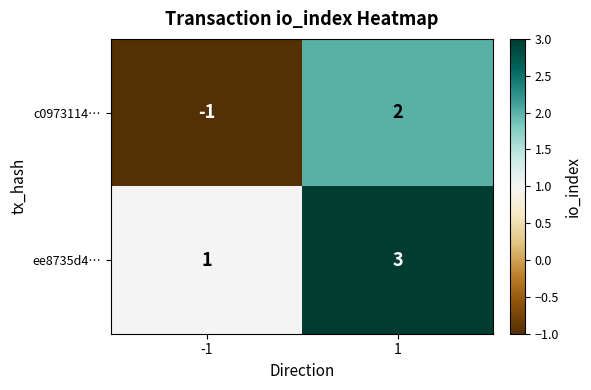

What is the sum of all ee8735d4… values?

4